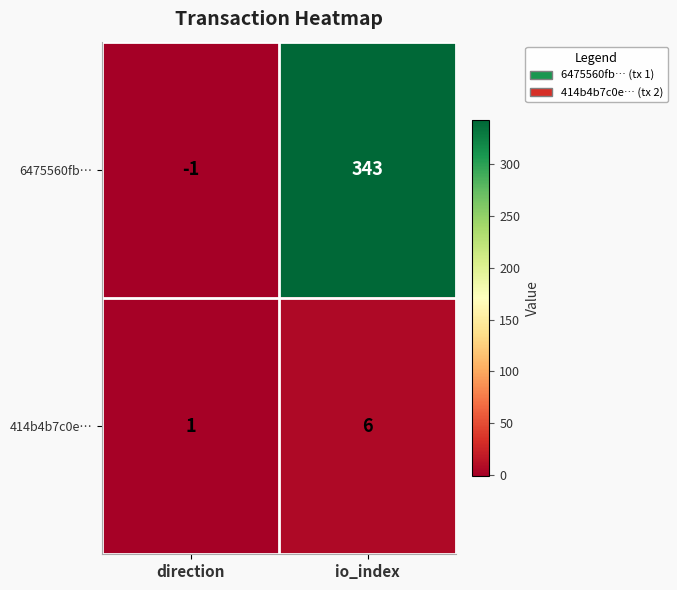

List the series in order of their peak value, lowest first.

414b4b7c0e…, 6475560fb…